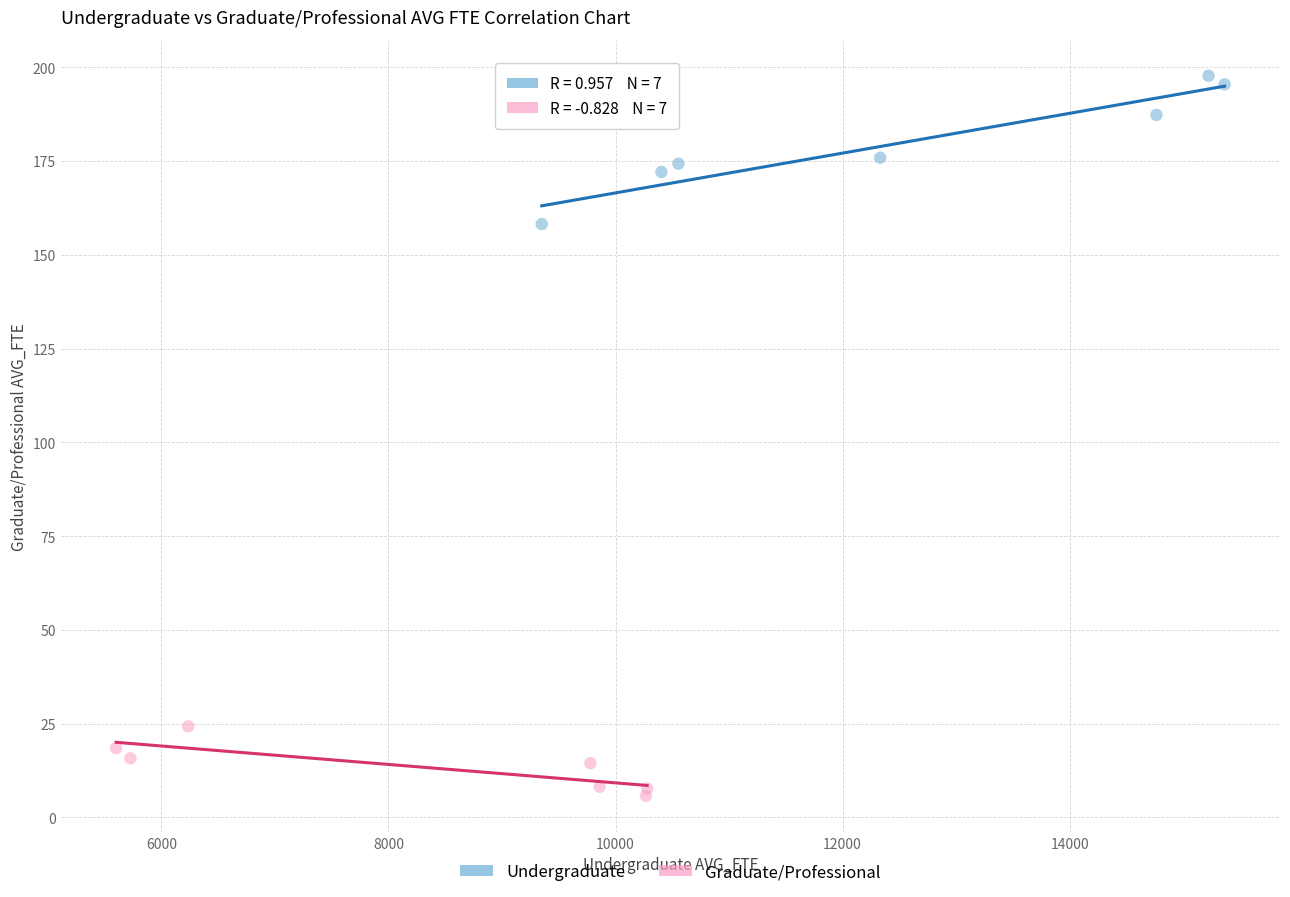

Which series contains the highest Y value?

Undergraduate